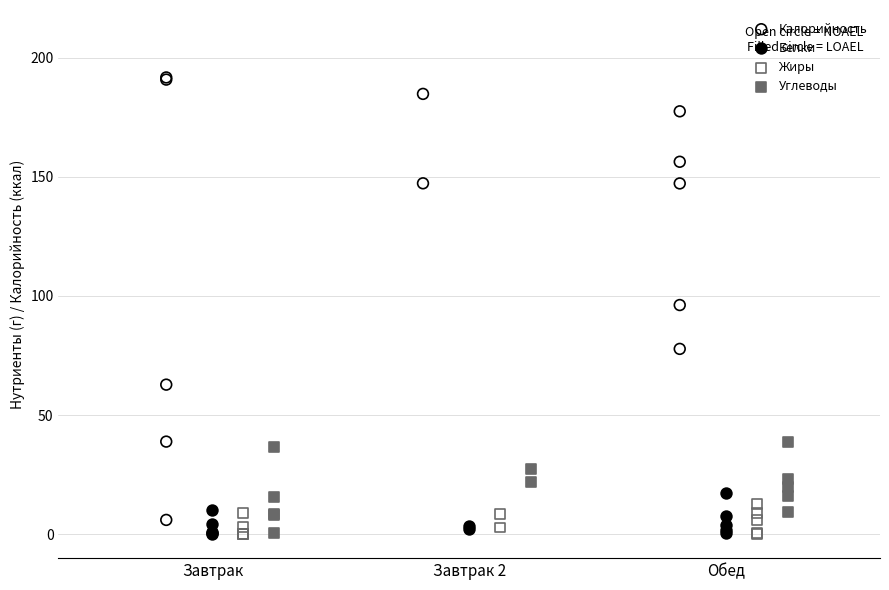

Which series reaches the maximum Y coordinate?

Калорийность